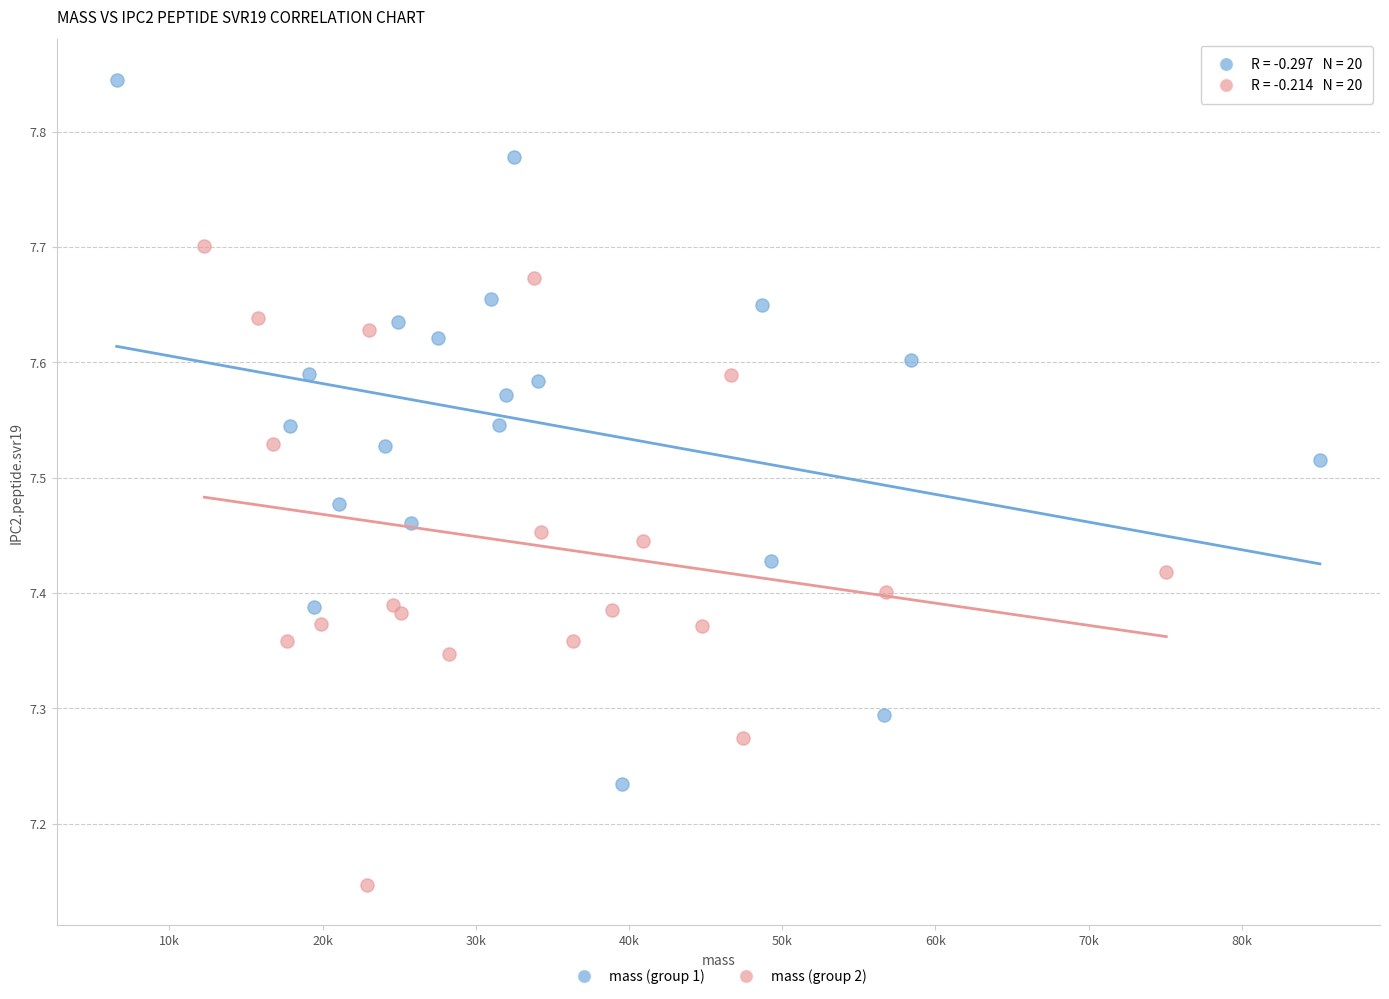

Which series reaches the maximum Y coordinate?

mass (group 1)